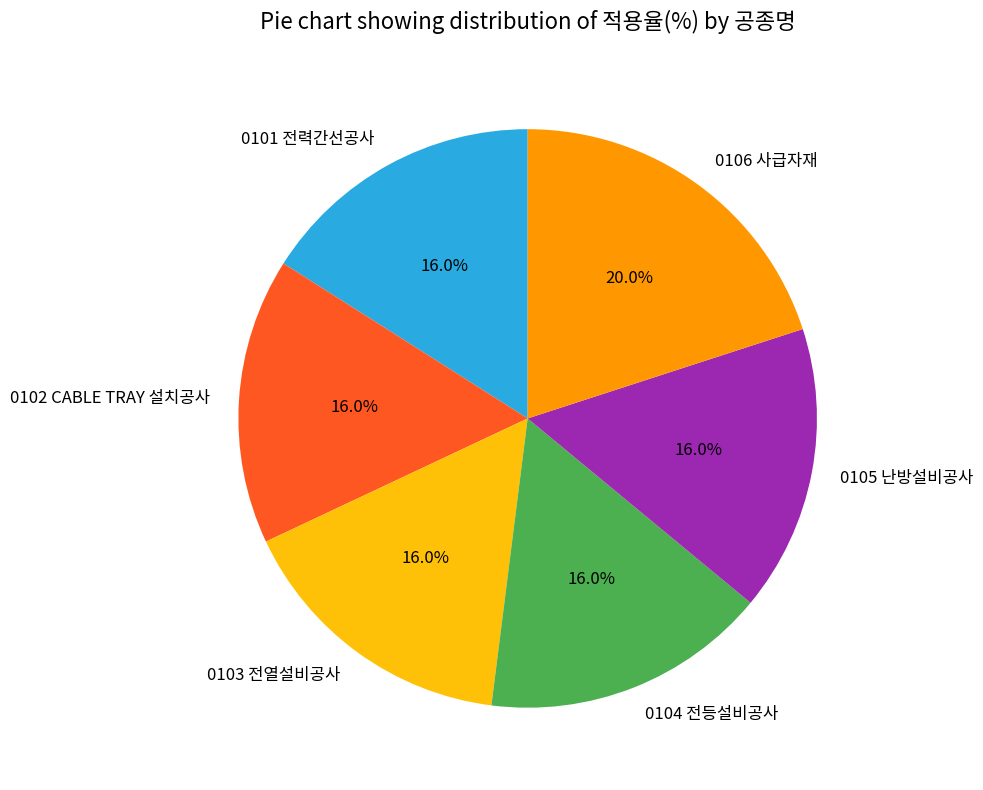

Does 0101 전력간선공사 represent more than half of the total?

No